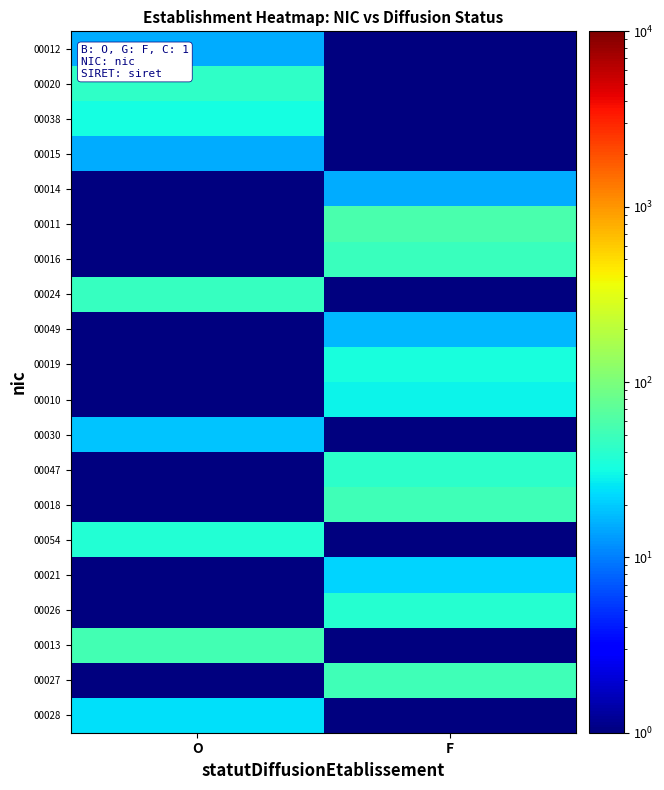

At which category is the sum across all series the highest?

F